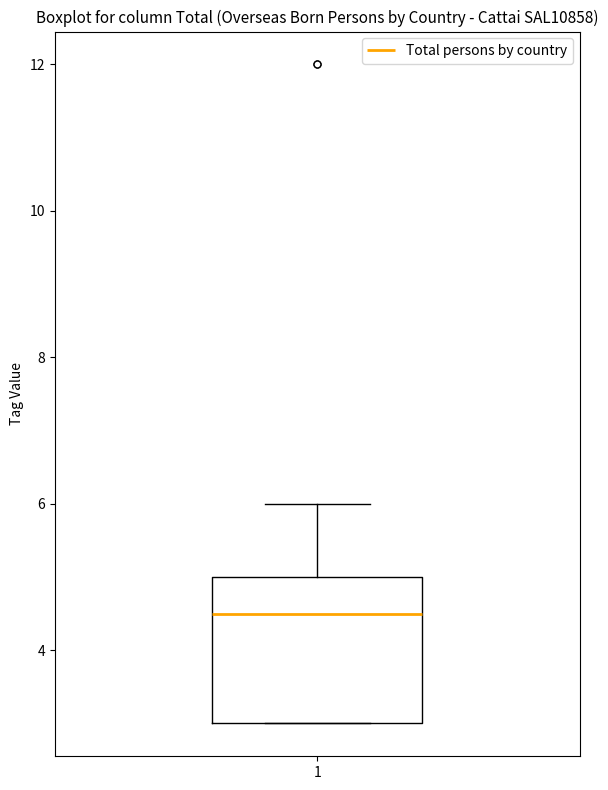

Where is the lower edge of the box at x = 1 on the y-axis? The values are not printed on the chart, so give them approximately, as read against the axis.

3.0